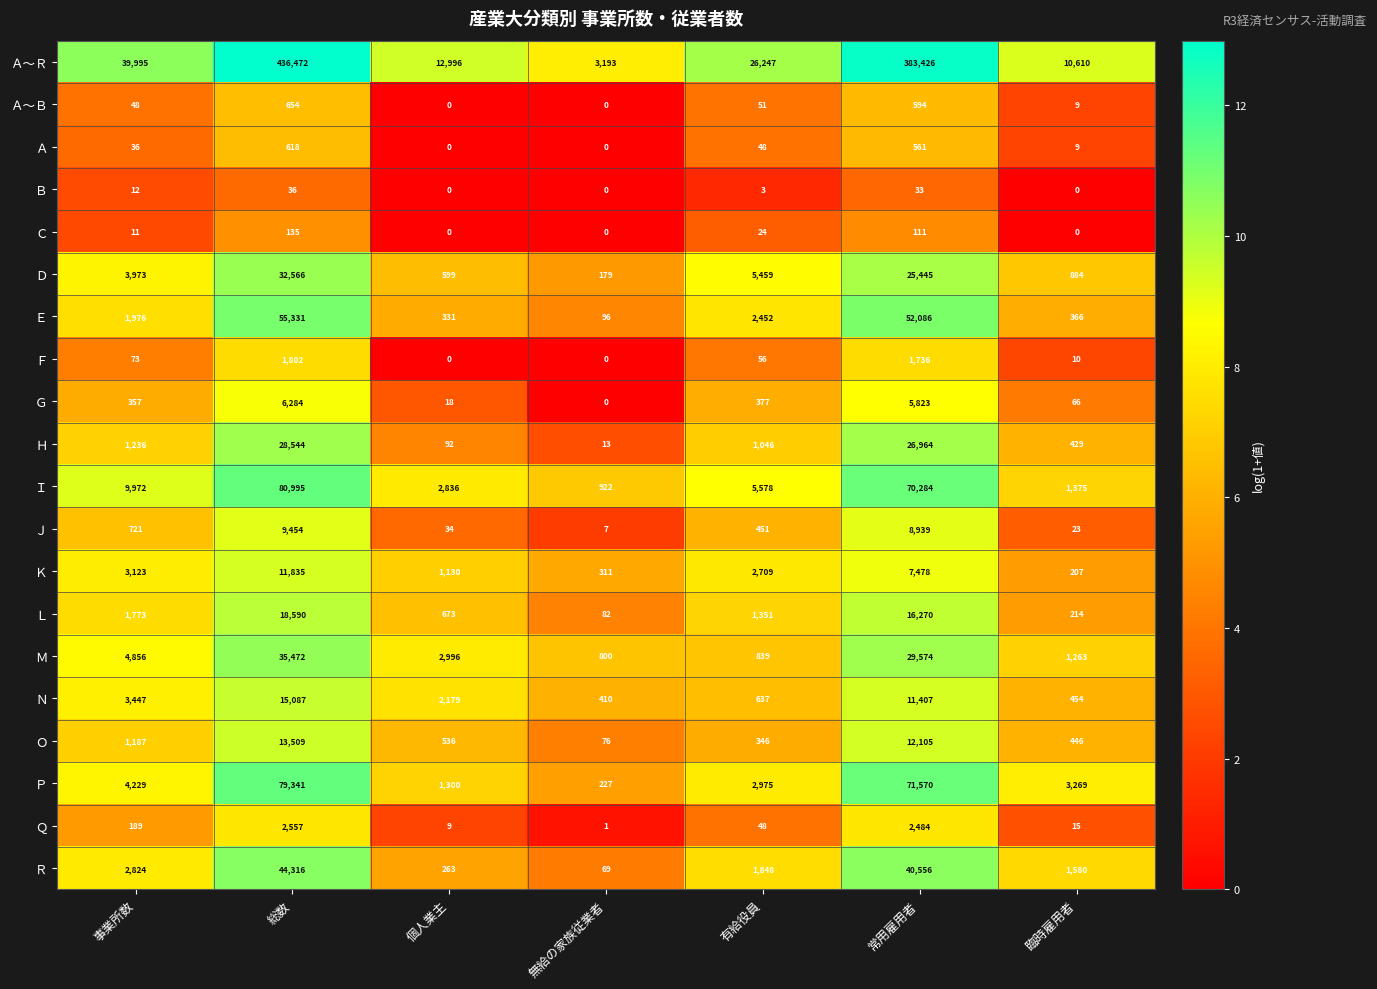

Between 総数 and 有給役員, which series saw the biggest shift?

Ａ～Ｒ